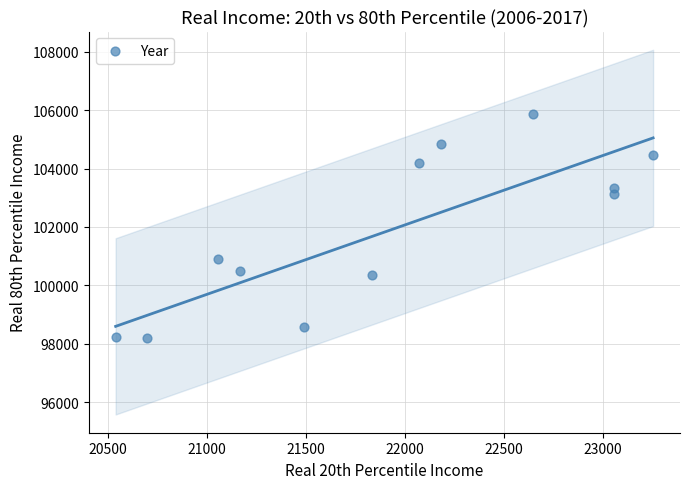

What is the average Y value?

101881.2